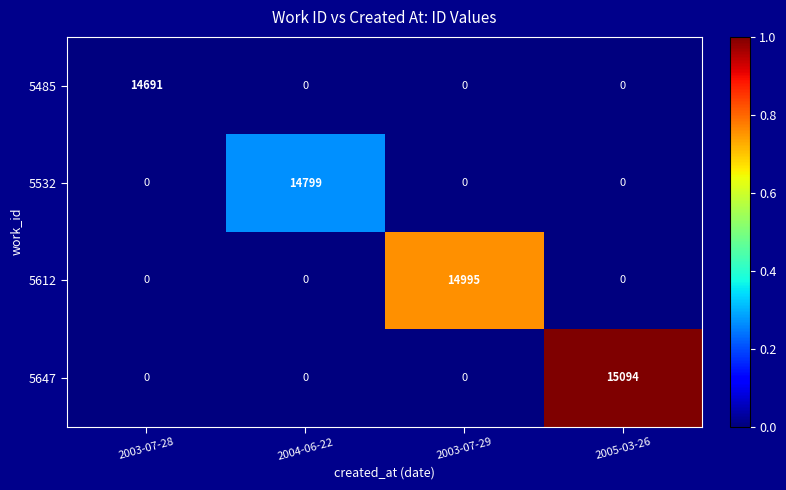

How many values in the 5485 series exceed 0?

1